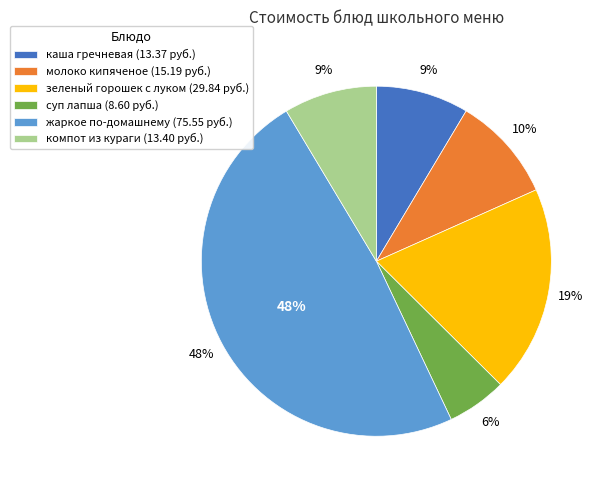

The жаркое по-домашнему slice represents 48% of the pie. True or false?

True